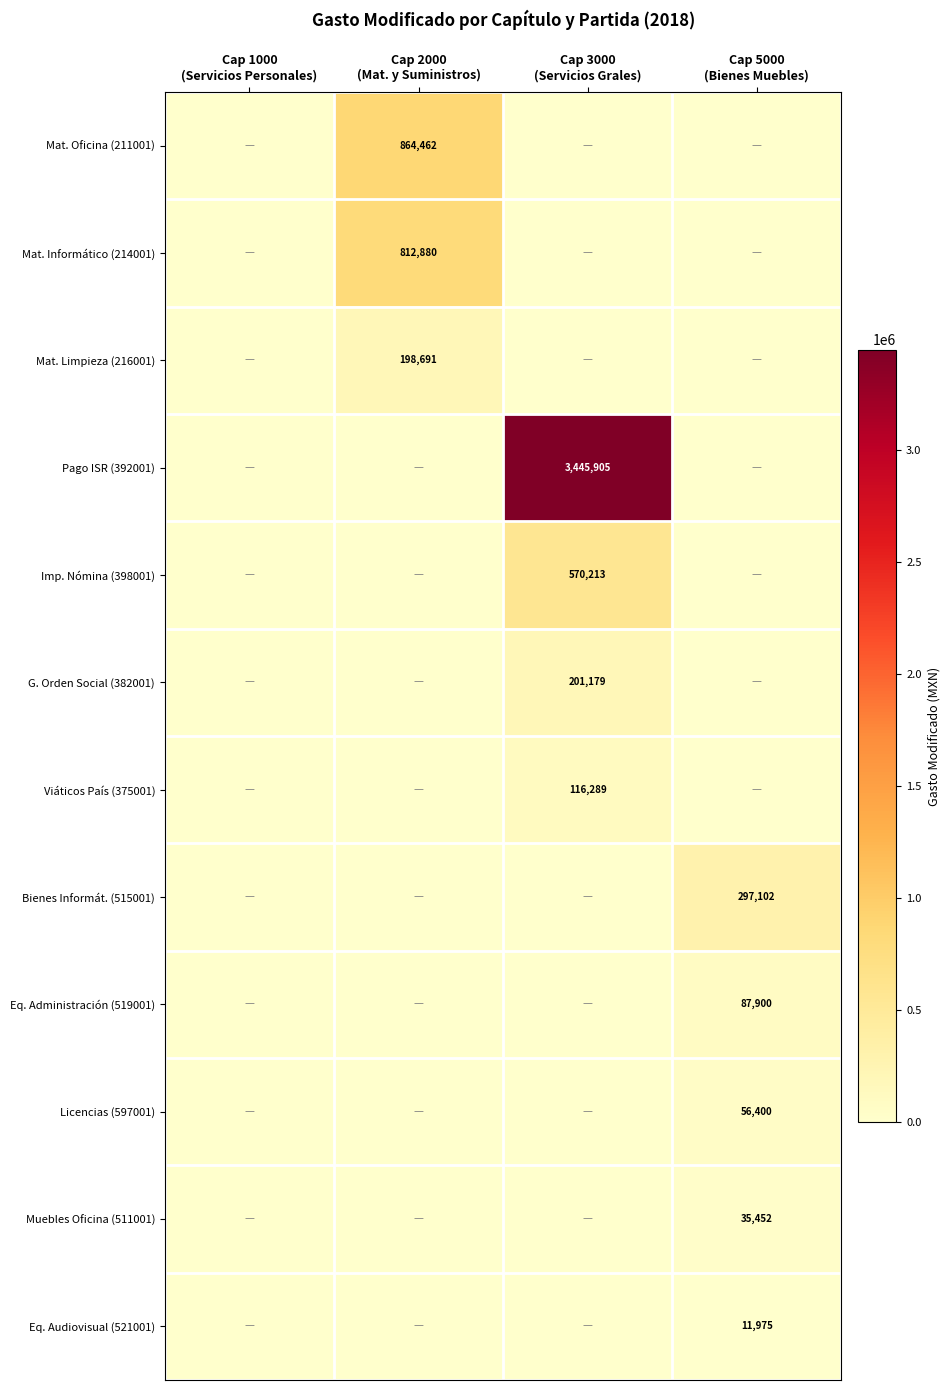

How many positive values does the Muebles Oficina (511001) series have?

1